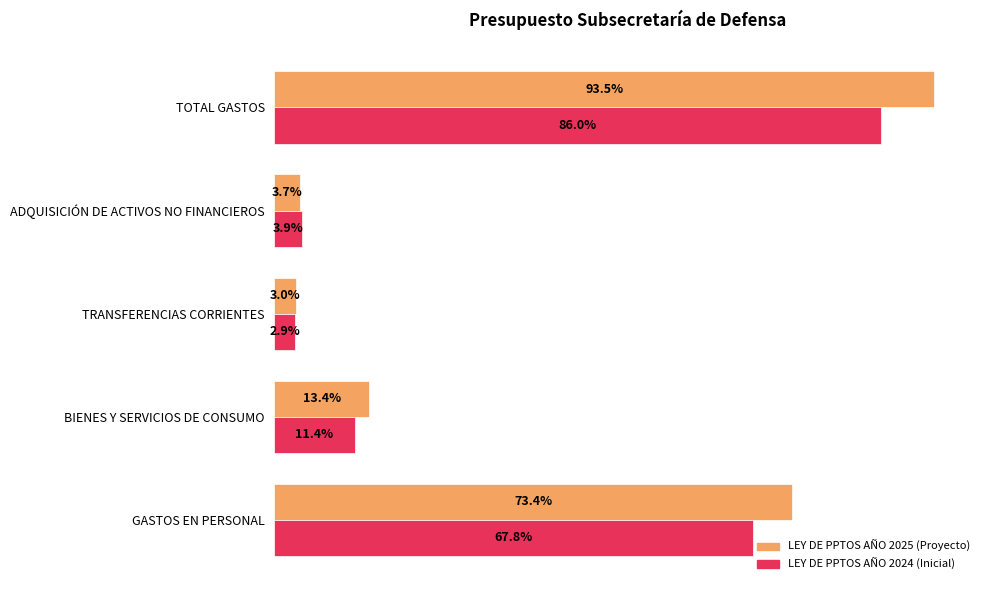

At which category is the sum across all series the highest?

TOTAL GASTOS